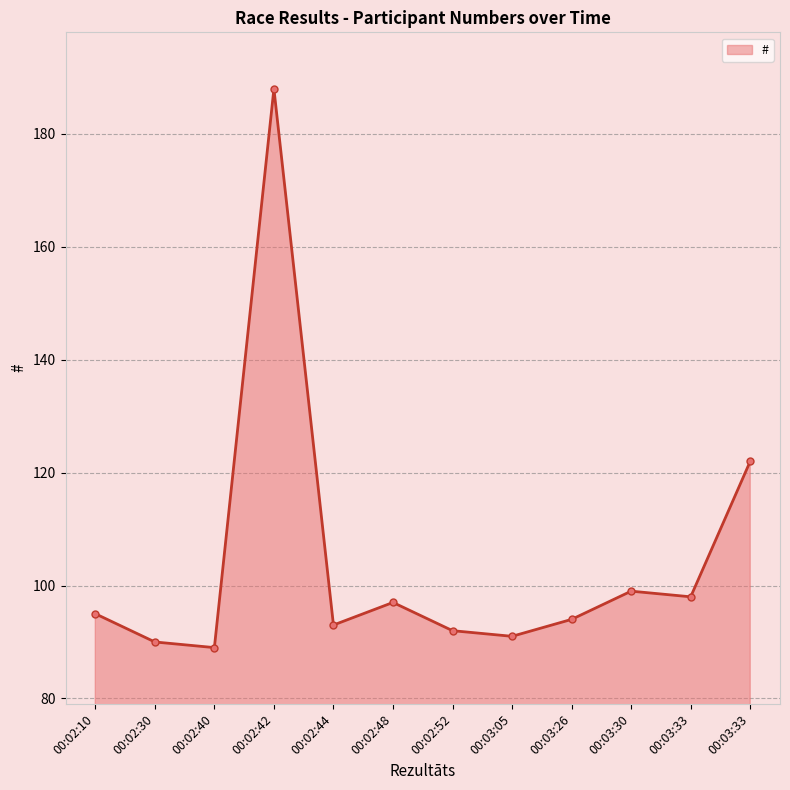

What is the change in value from 00:03:05 to 00:03:30?

+8